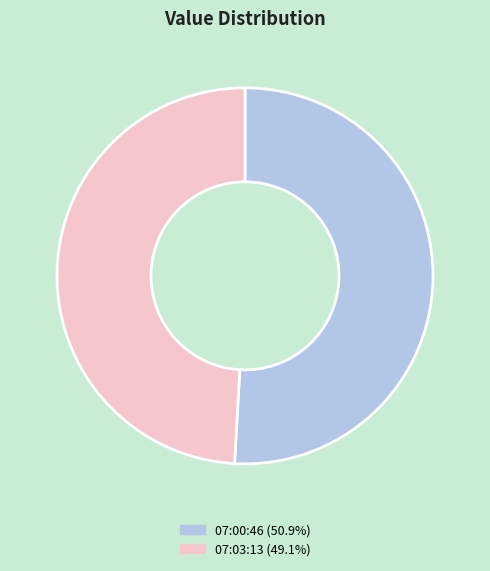

Does 07:03:13 (49.1%) account for over 50% of the chart?

No